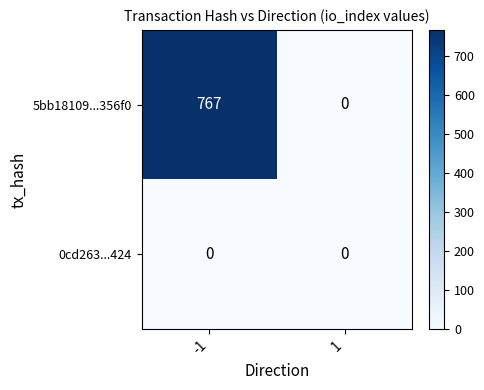

What is the maximum value shown in the chart?

767